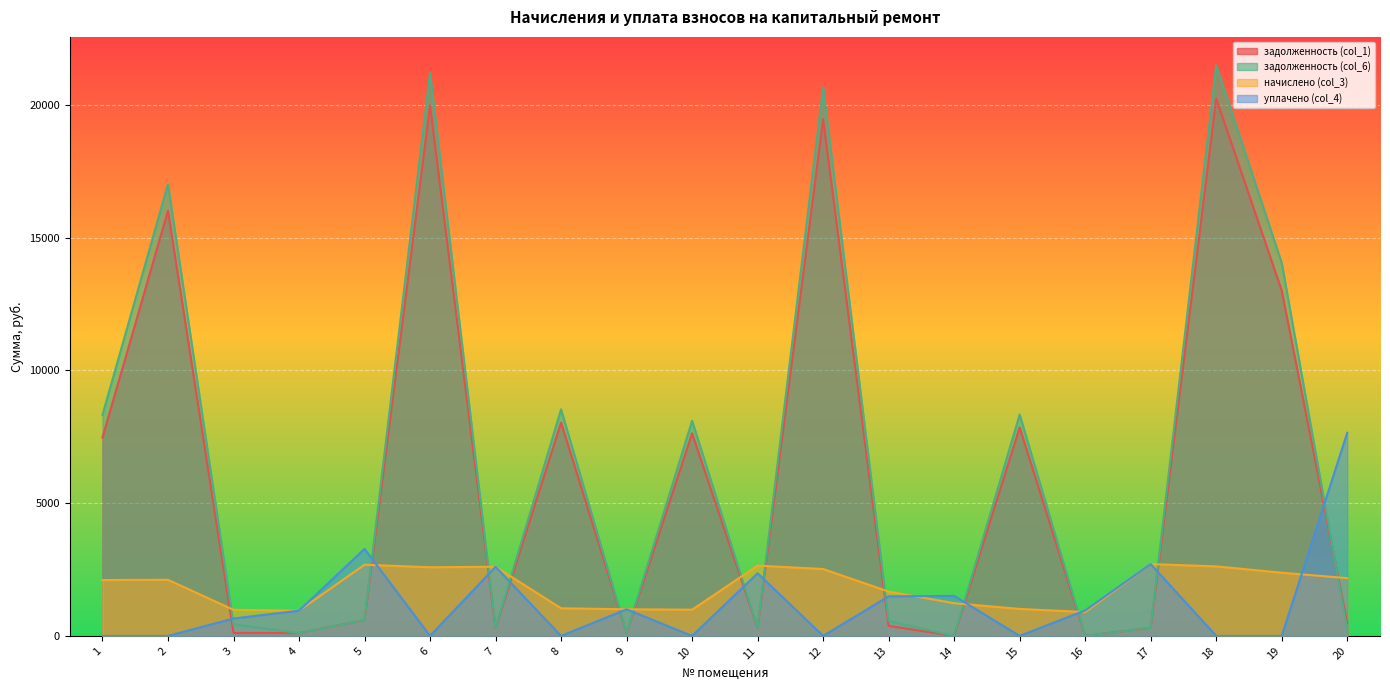

List the series in order of their peak value, lowest first.

начислено (col_3), уплачено (col_4), задолженность (col_1), задолженность (col_6)